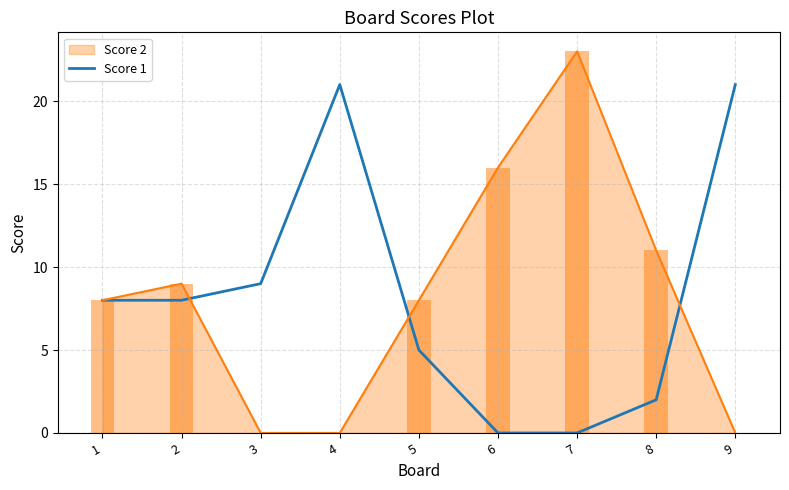

What value does the data have at 3?

9